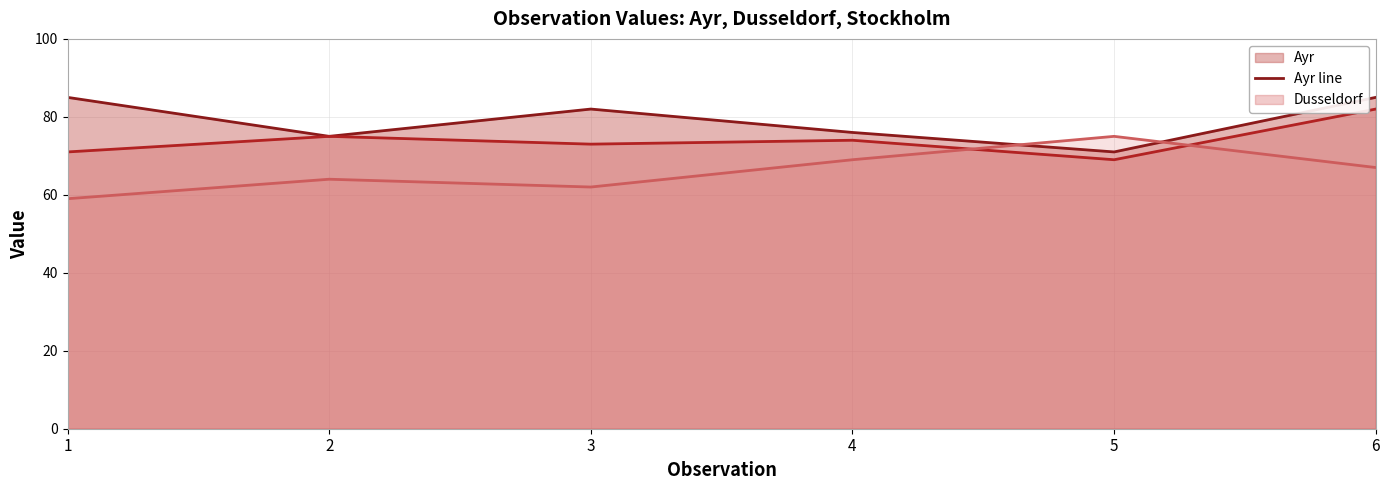

Which series ends up on top after the final intersection of Stockholm line and Ayr line?

Ayr line